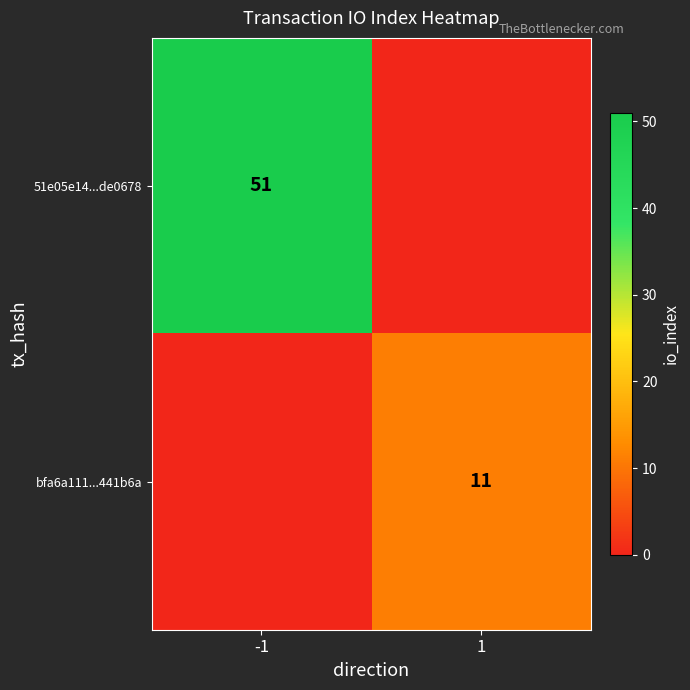

The 51e05e14...de0678 series shows 51 at -1. True or false?

True